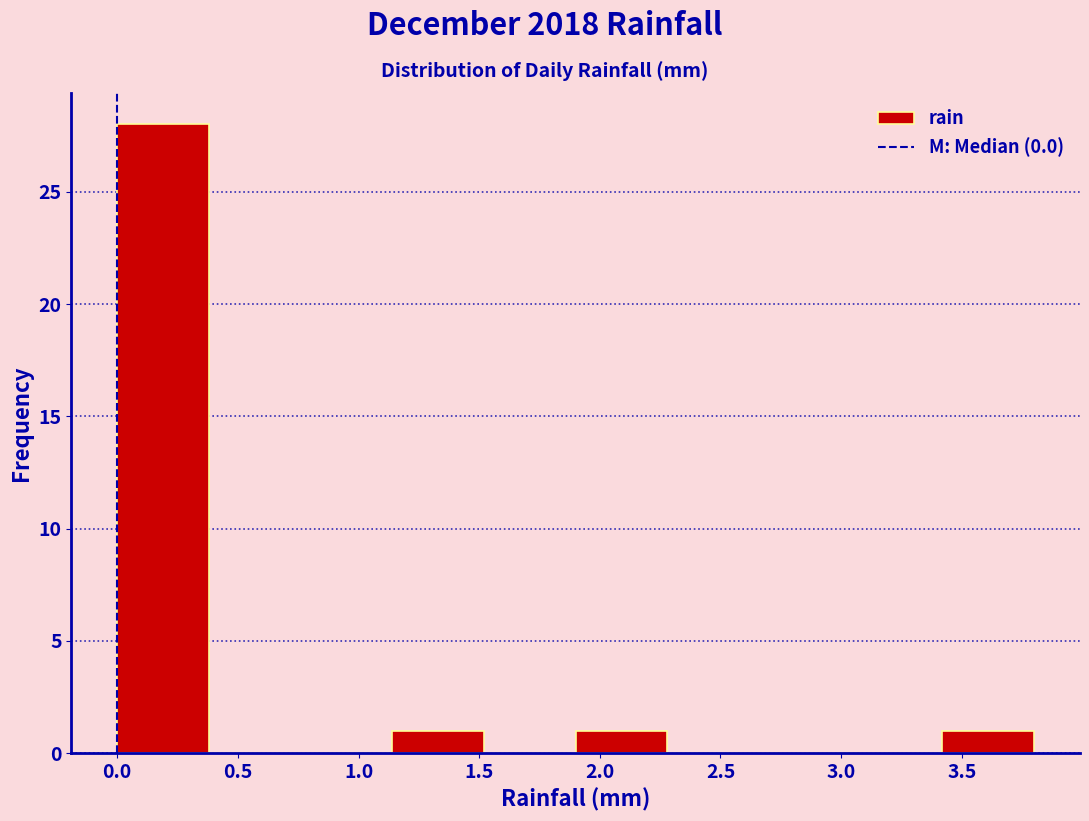

Reading left to right, transcribe this chart: for each bar, give the range it covers on the x-axis and its height. Neither the bar edges nor the heights are printed on the chart, so give them approximately, as read against the axes.

0.00 to 0.38: 28
0.38 to 0.76: 0
0.76 to 1.14: 0
1.14 to 1.52: 1
1.52 to 1.90: 0
1.90 to 2.28: 1
2.28 to 2.66: 0
2.66 to 3.04: 0
3.04 to 3.42: 0
3.42 to 3.80: 1